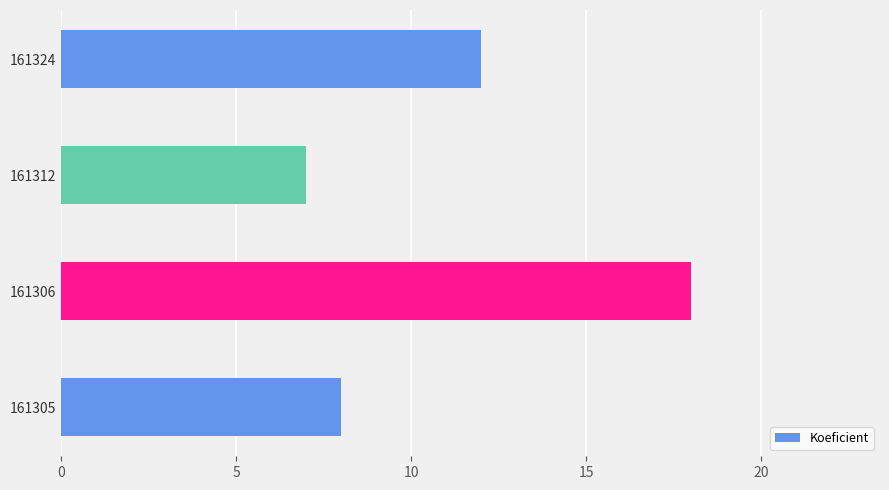

What is the average value?

11